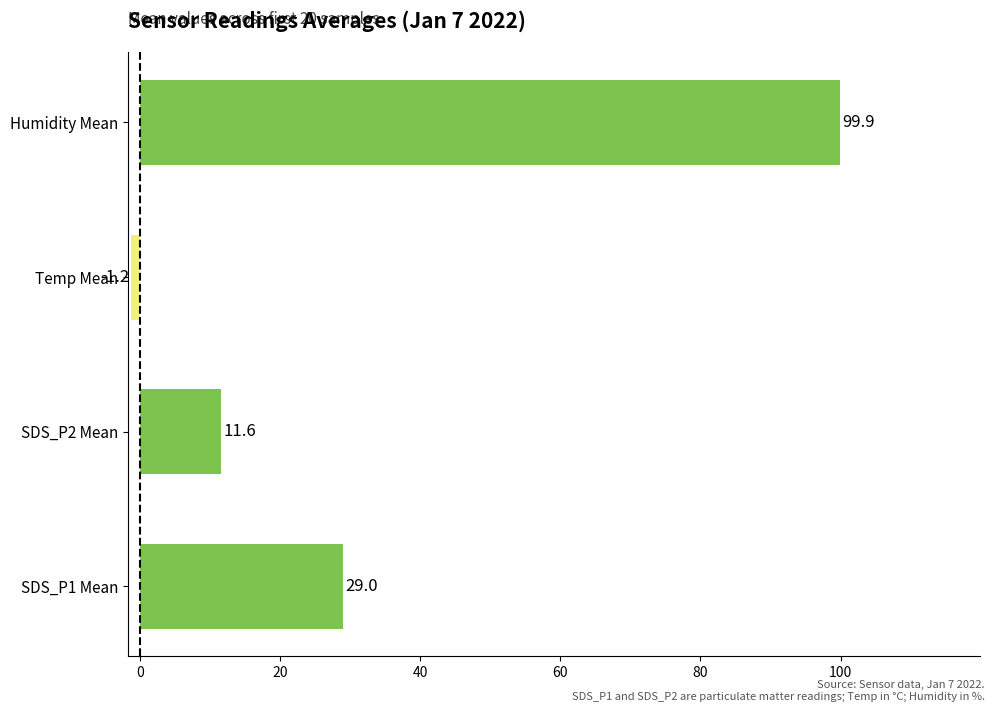

Does the chart contain any negative values?

Yes